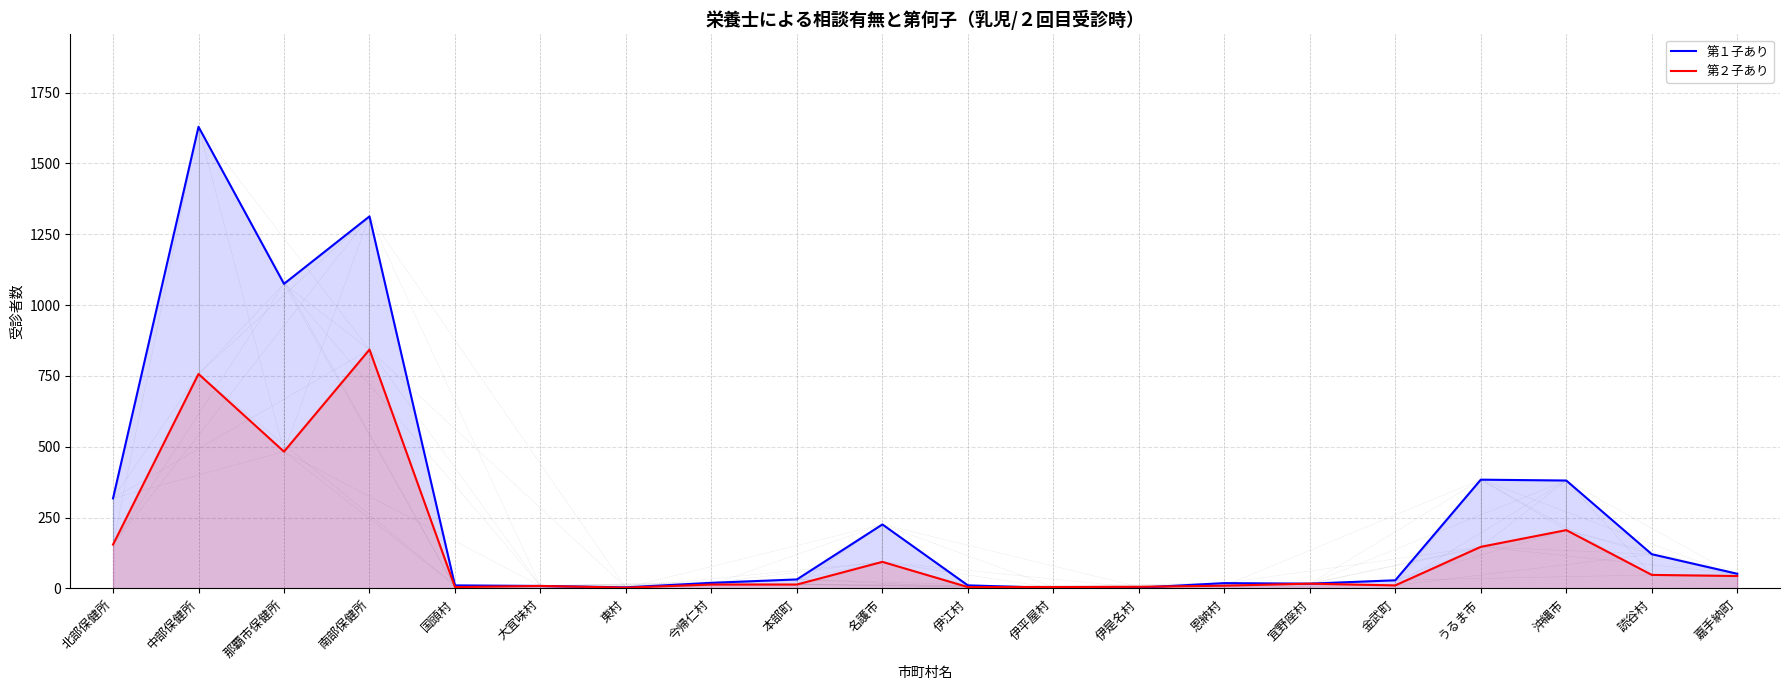

How many lines are shown in the chart?

2